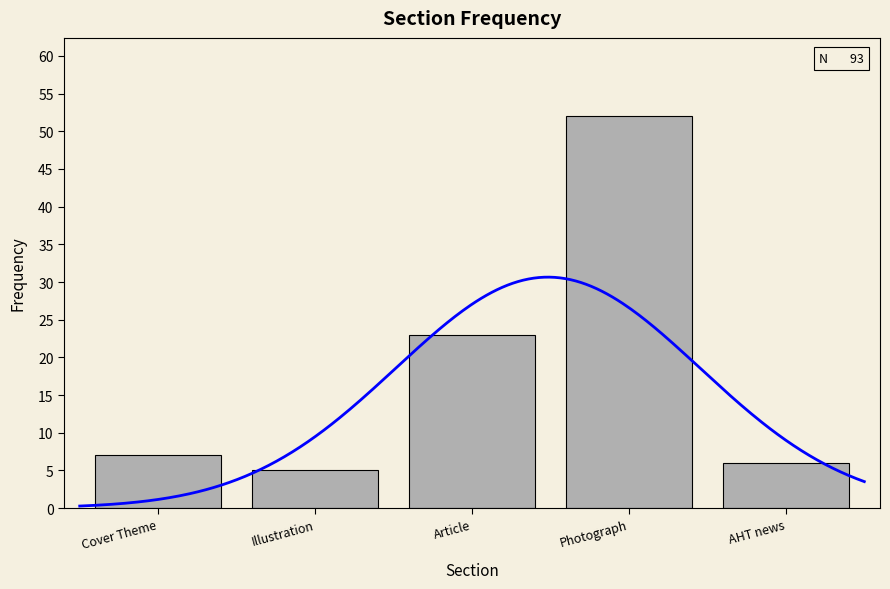

Where does the data first go above 7?

Article